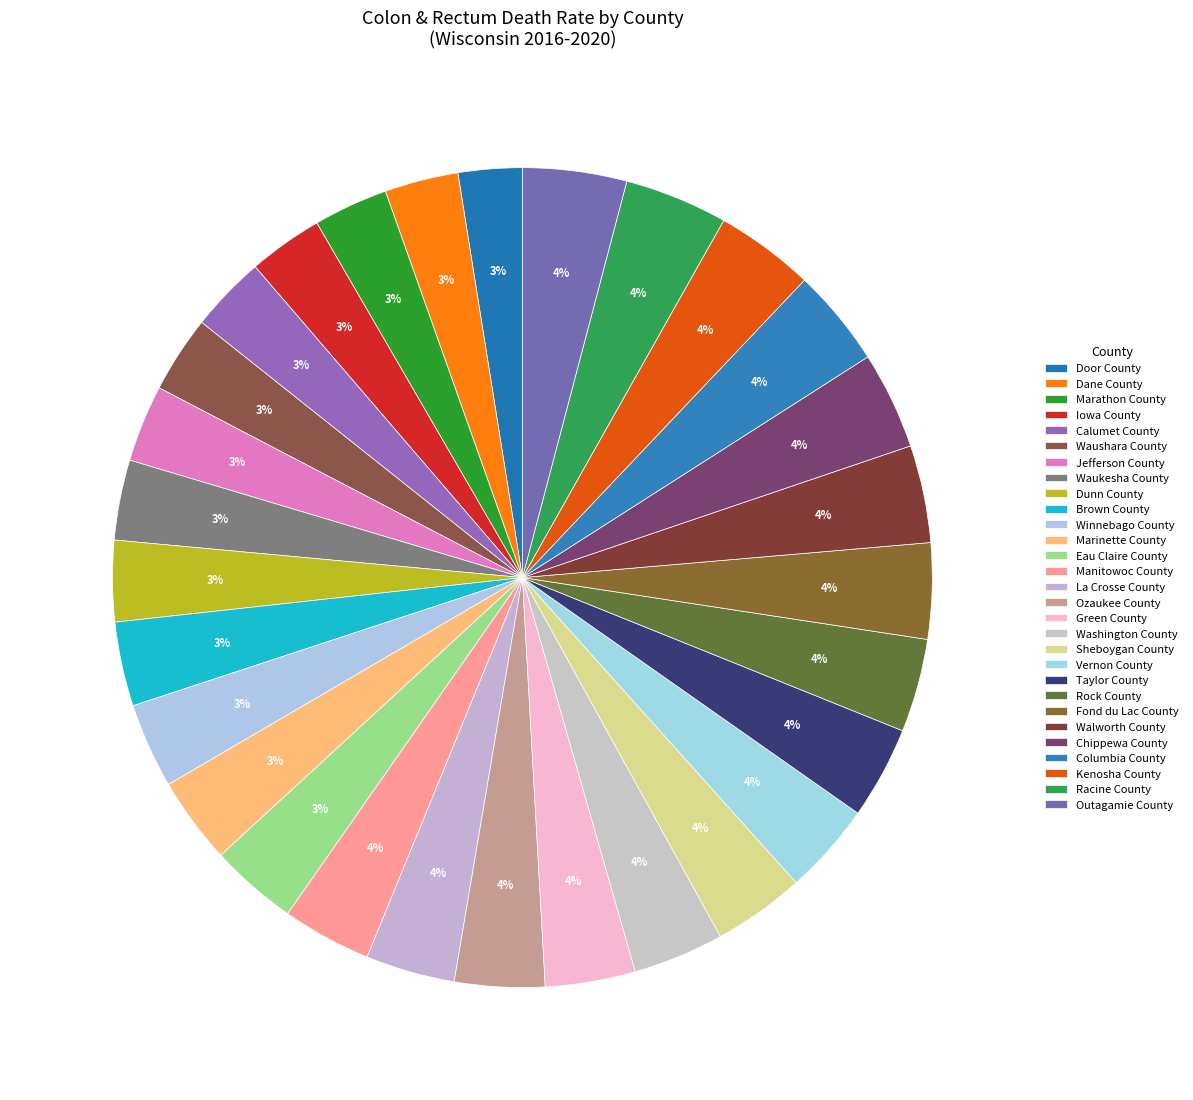

How many segments does this pie chart have?

29